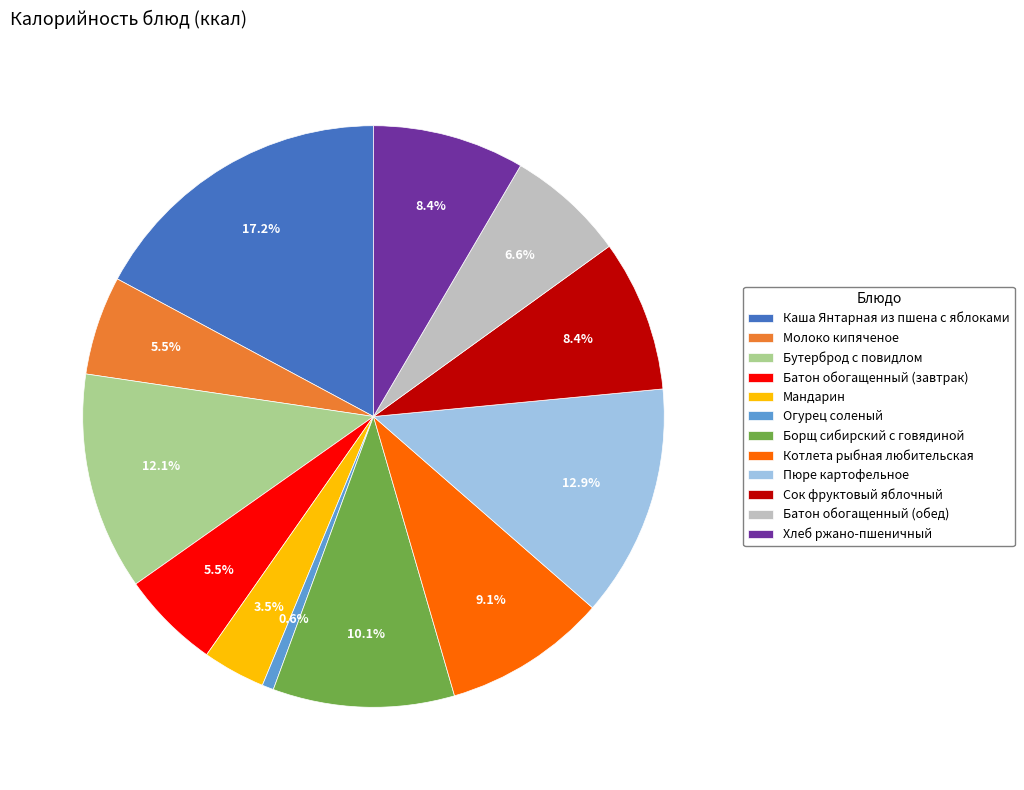

Do Батон обогащенный (обед) and Борщ сибирский с говядиной together represent more than half of the pie?

No